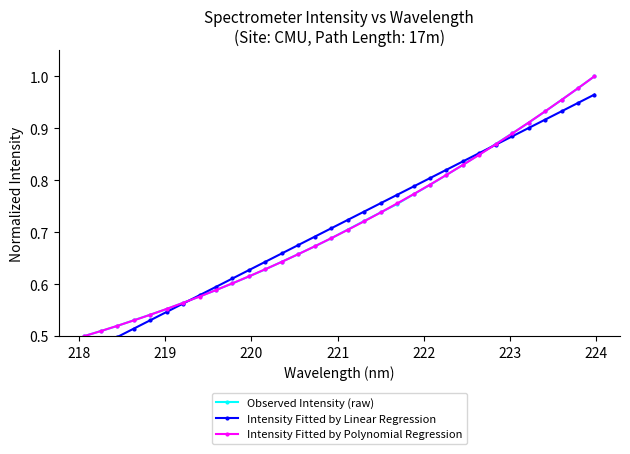

How many categories are shown in the chart?

32